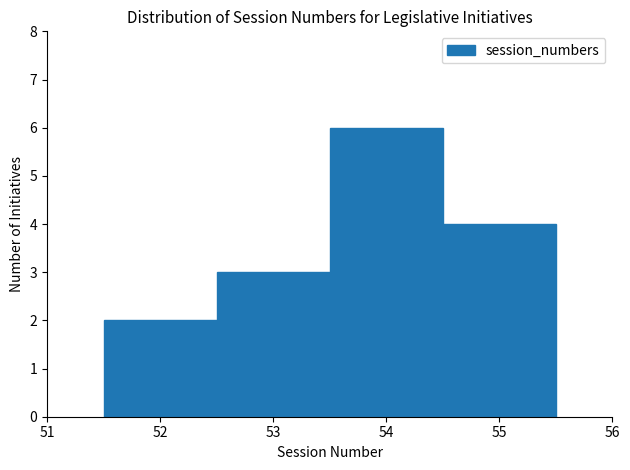

Which range on the x-axis has the tallest bar?

53.5 to 54.5